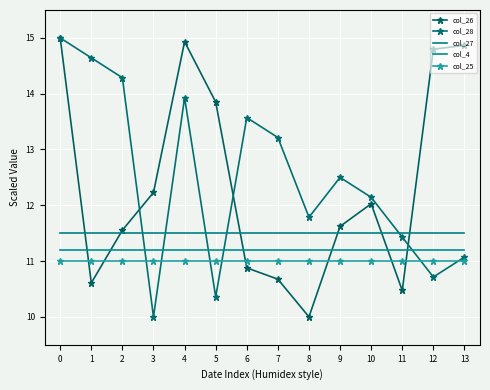

What is the approximate value of col_25 at 6?

11.0